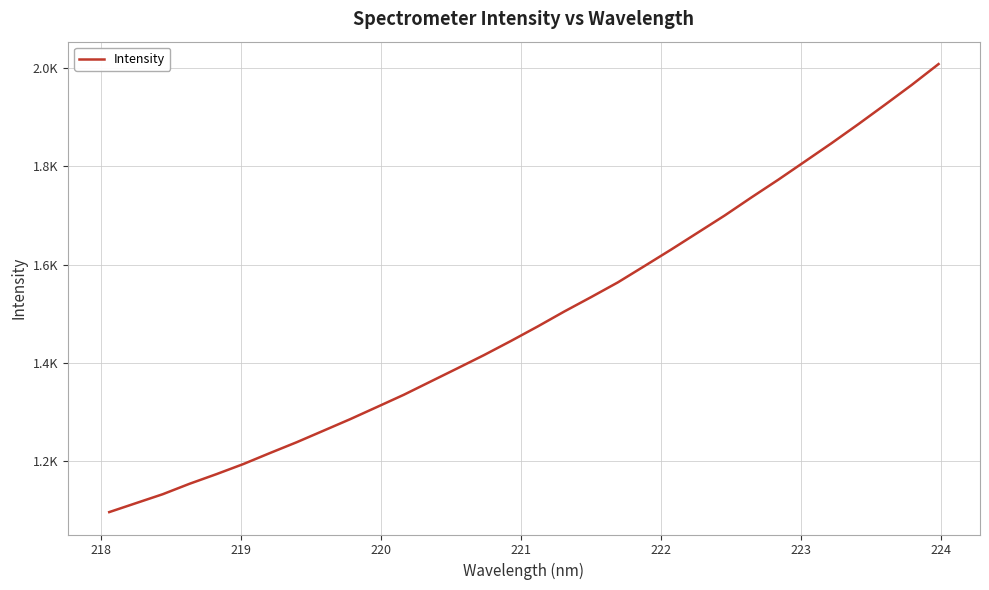

Is this an area chart (filled region under the line)?

No